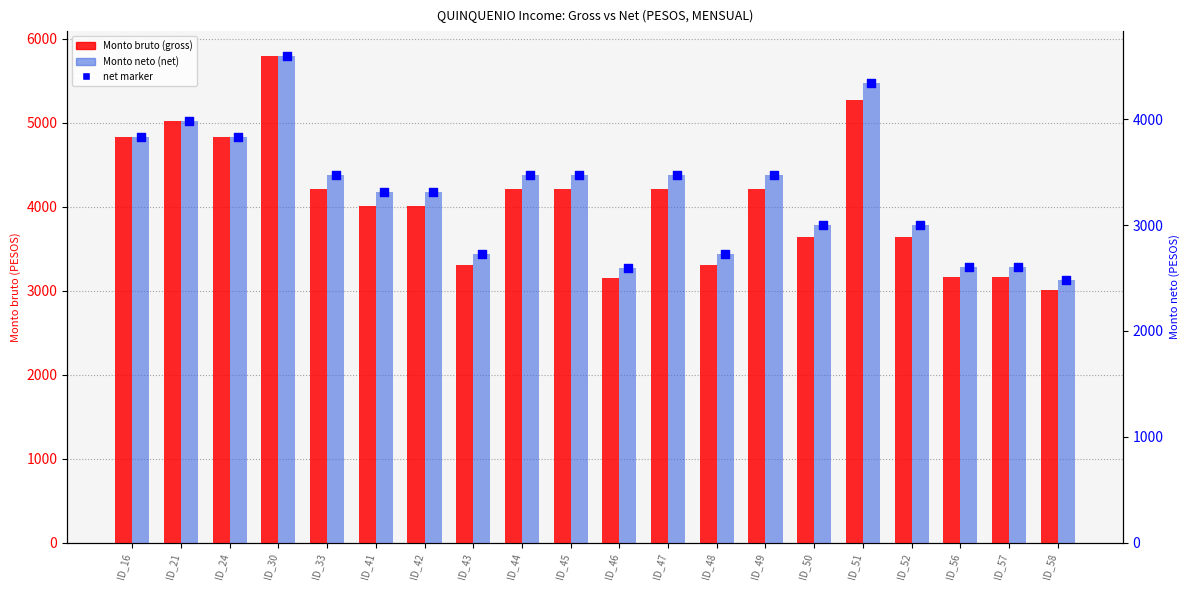

At which category is the sum across all series the highest?

ID_30